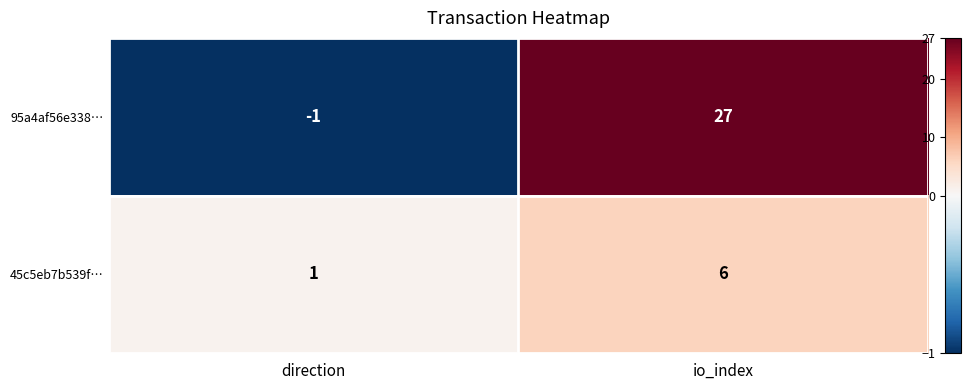

Which series has the widest spread of values?

95a4af56e338…